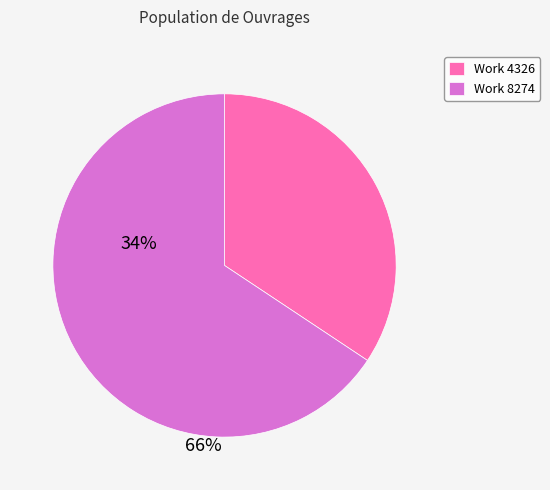

Which category has the biggest portion of the pie?

Work 8274